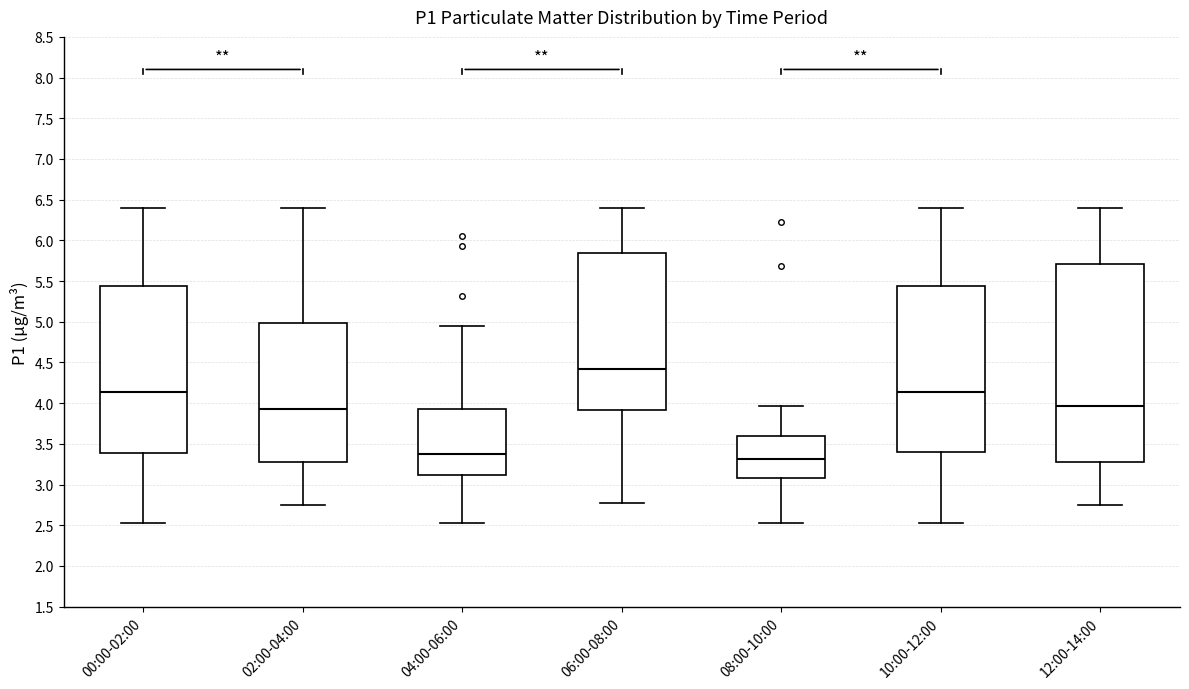

Reading left to right, read every box against the y-axis: the position of its median line, the range the box covers, and the ends of its whiskers. The values are not printed on the chart, so give them approximately, as read against the axis.

00:00-02:00: median 4.15, box 3.40 to 5.45, whiskers 2.55 to 6.40
02:00-04:00: median 3.95, box 3.30 to 5.00, whiskers 2.75 to 6.40
04:00-06:00: median 3.40, box 3.10 to 3.95, whiskers 2.55 to 4.95
06:00-08:00: median 4.40, box 3.90 to 5.85, whiskers 2.80 to 6.40
08:00-10:00: median 3.30, box 3.10 to 3.60, whiskers 2.55 to 3.95
10:00-12:00: median 4.15, box 3.40 to 5.45, whiskers 2.55 to 6.40
12:00-14:00: median 3.95, box 3.30 to 5.70, whiskers 2.75 to 6.40